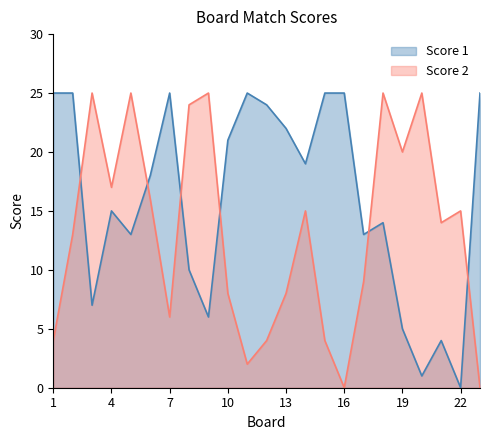

Does the chart display data point markers on the line(s)?

No